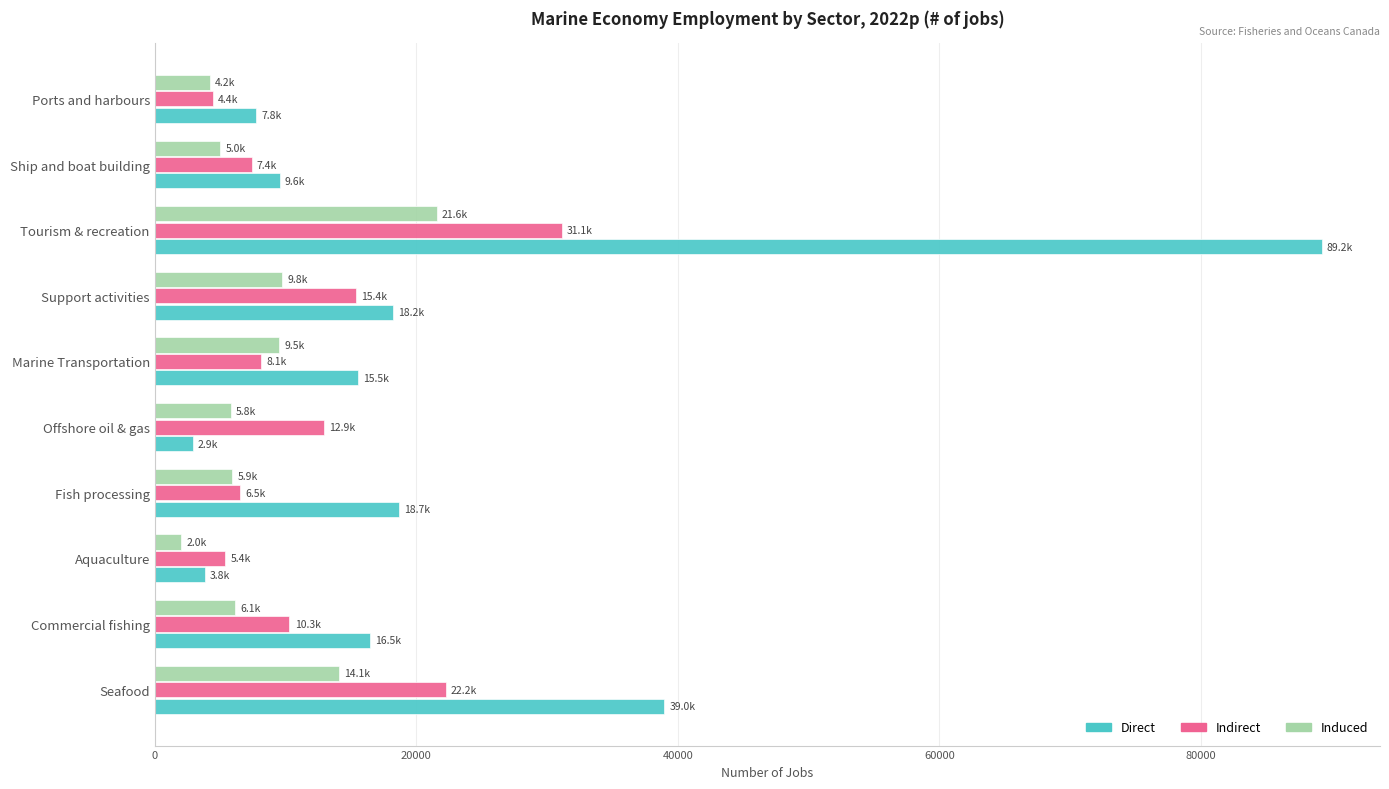

Read the Induced value at Commercial fishing.

6119.9